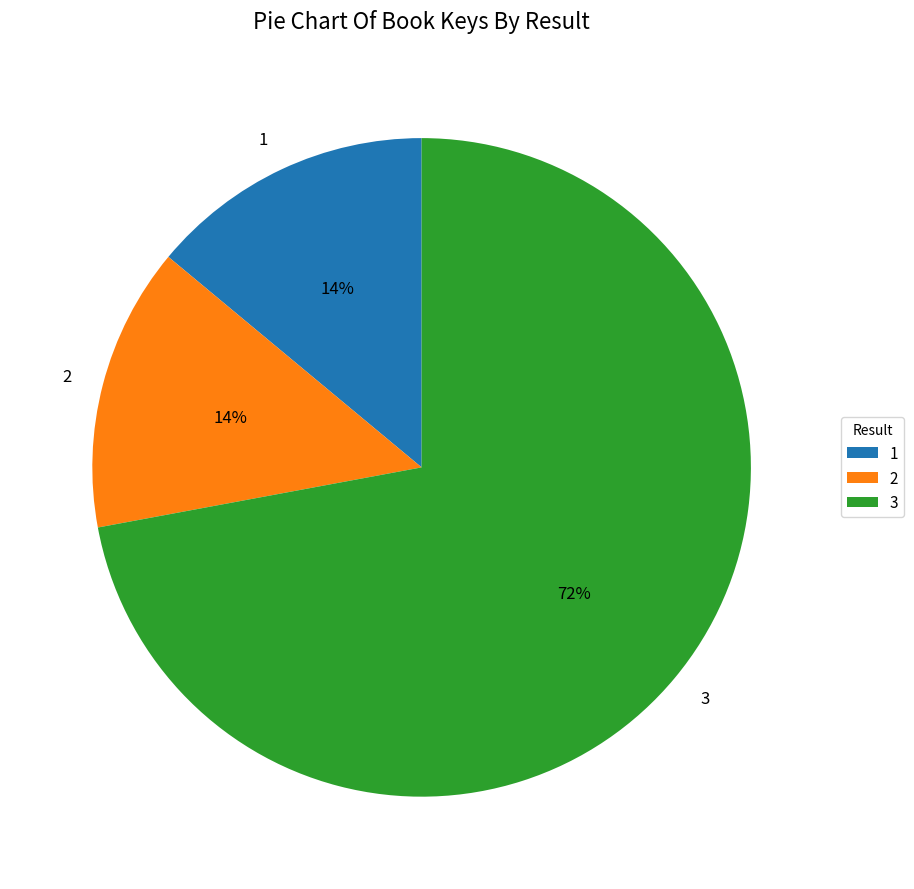

Do 3 and 1 together represent more than half of the pie?

Yes